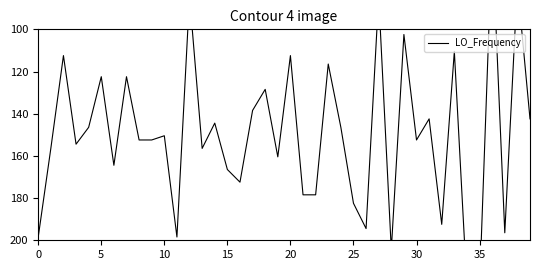

How many data points are less than 152?

19